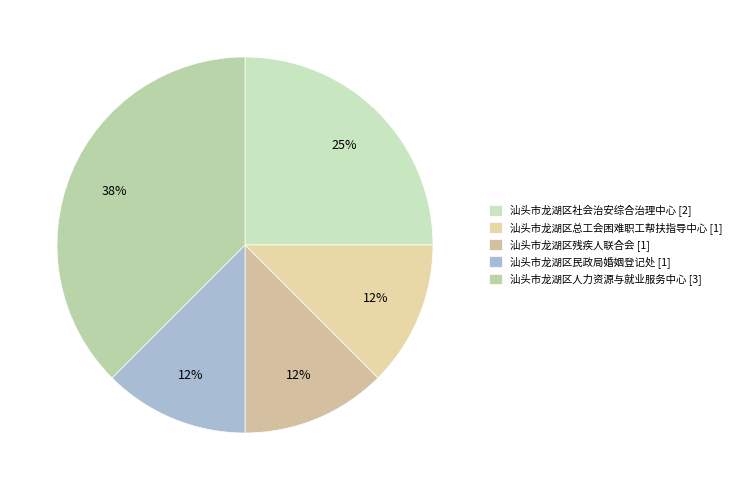

Which slice is the largest?

汕头市龙湖区人力资源与就业服务中心